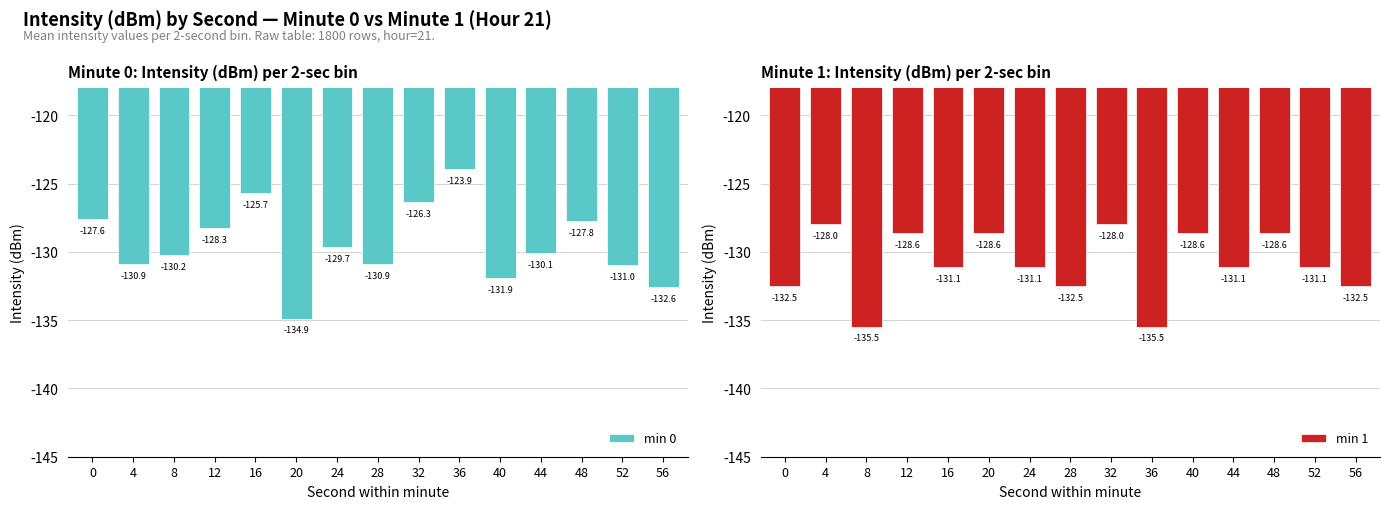

What is the value of the min 0 bar at the 2nd from the left?

-130.9